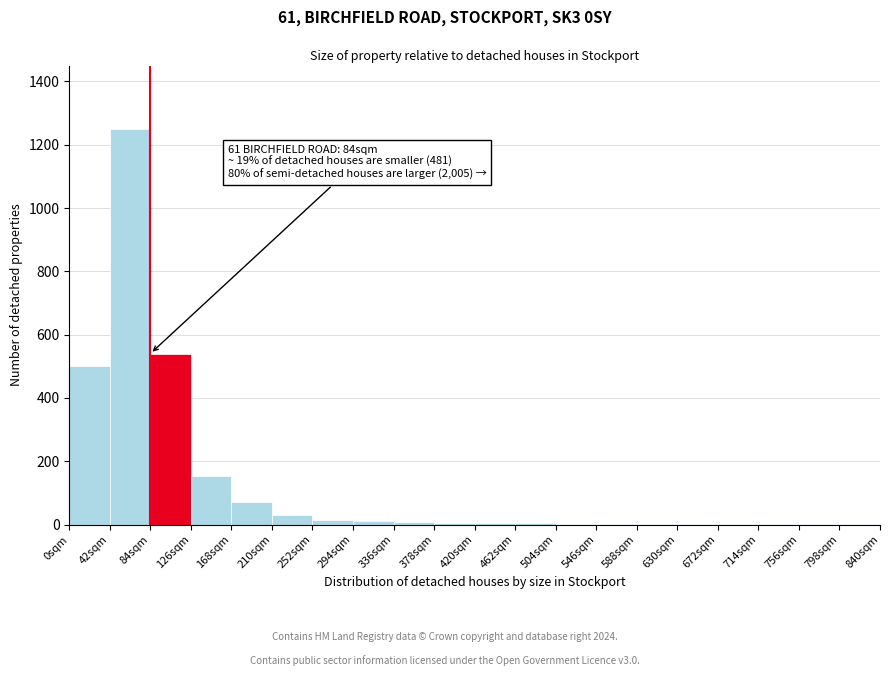

Which range on the x-axis has the tallest bar?

42 to 84